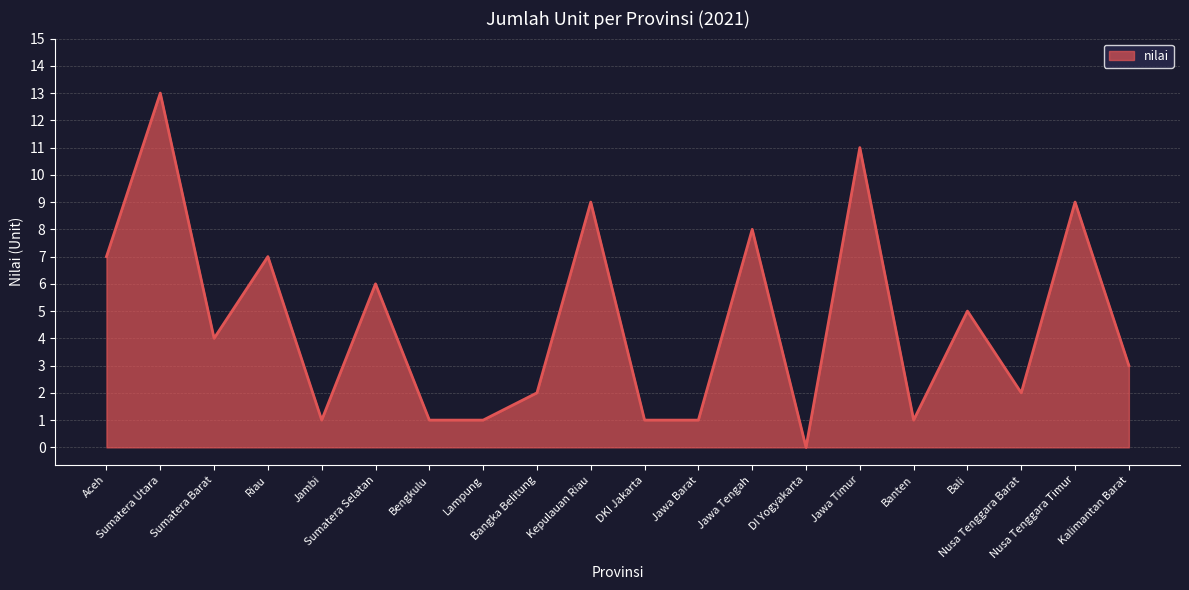

What is the maximum value shown in the chart?

13